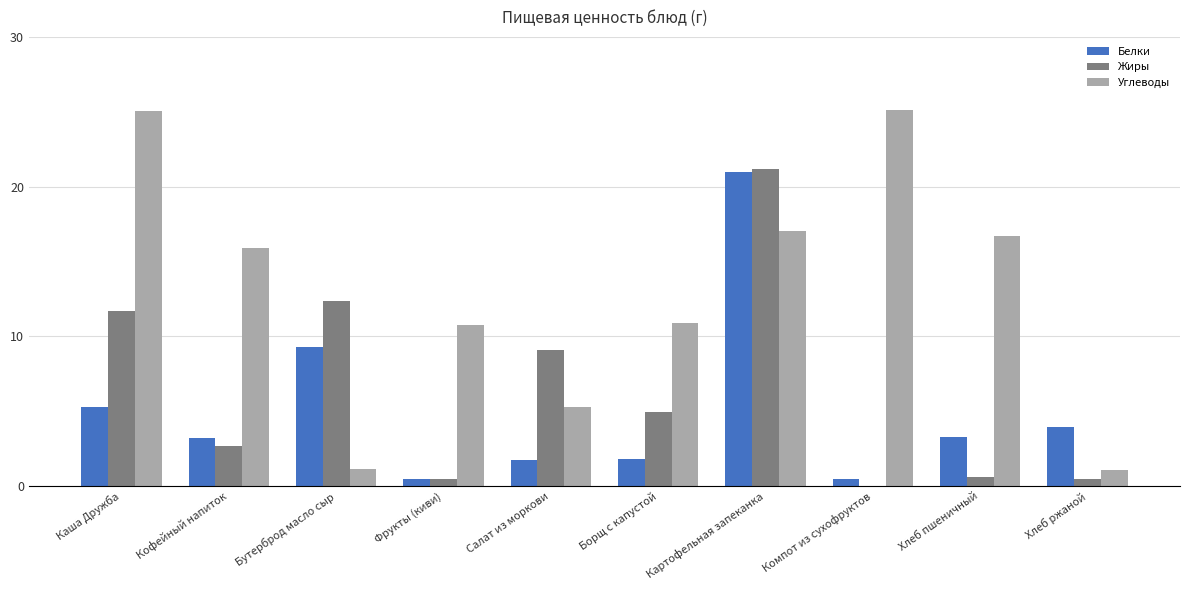

True or false: Белки has a value of 1.8 at Борщ с капустой.

True